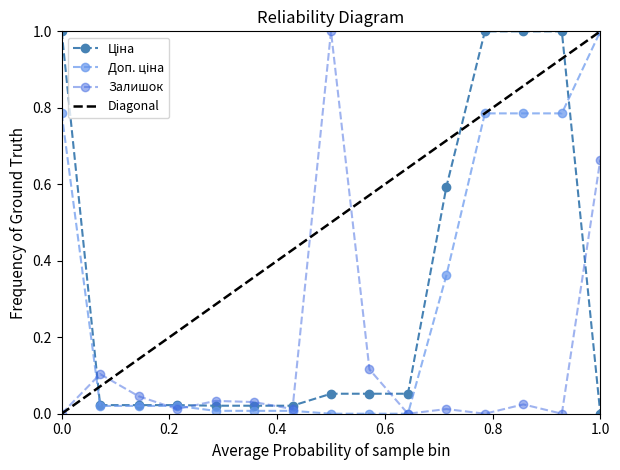

The Залишок series shows 1.0 at 1.0. True or false?

False